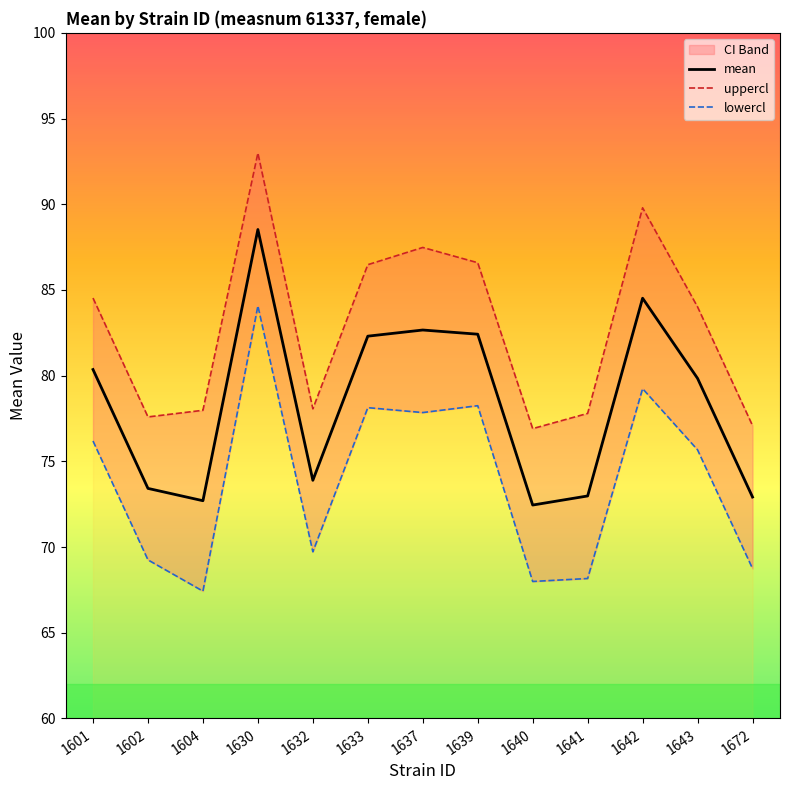

Which series has the largest range (max minus min)?

lowercl